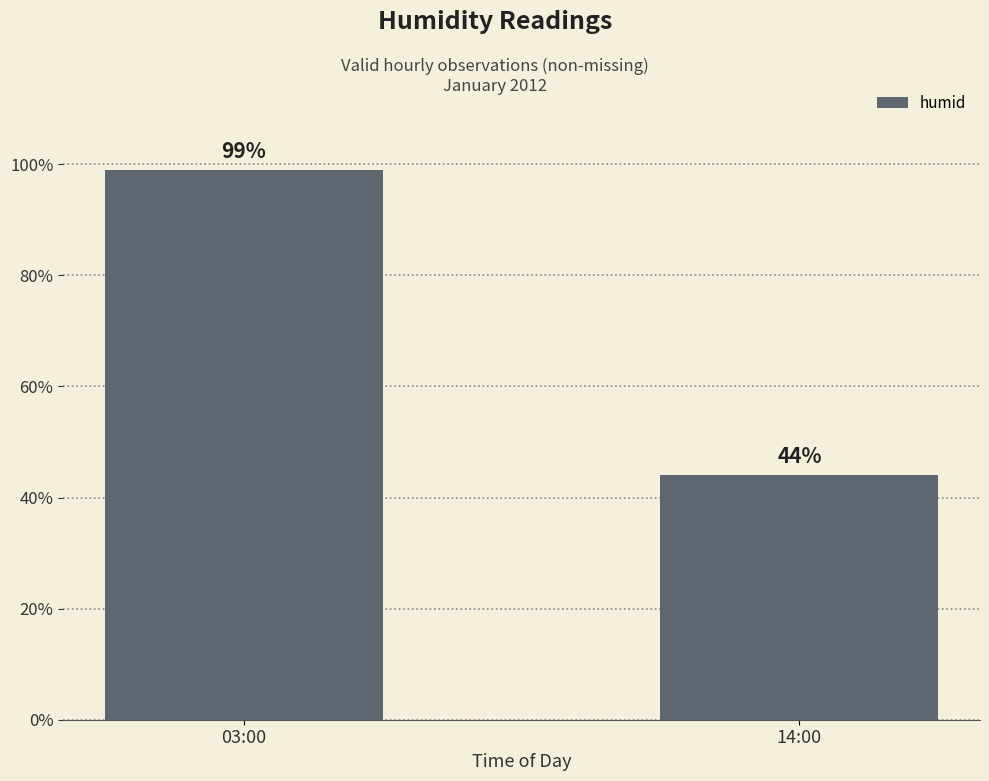

How many data points does each series have?

2